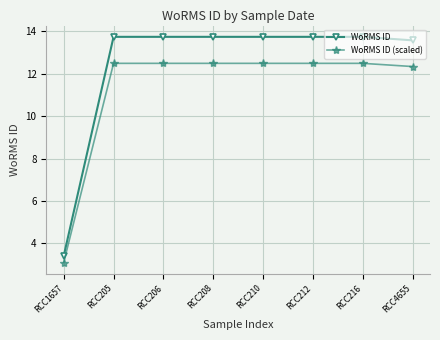

The WoRMS ID series shows 22.8 at RCC208. True or false?

False